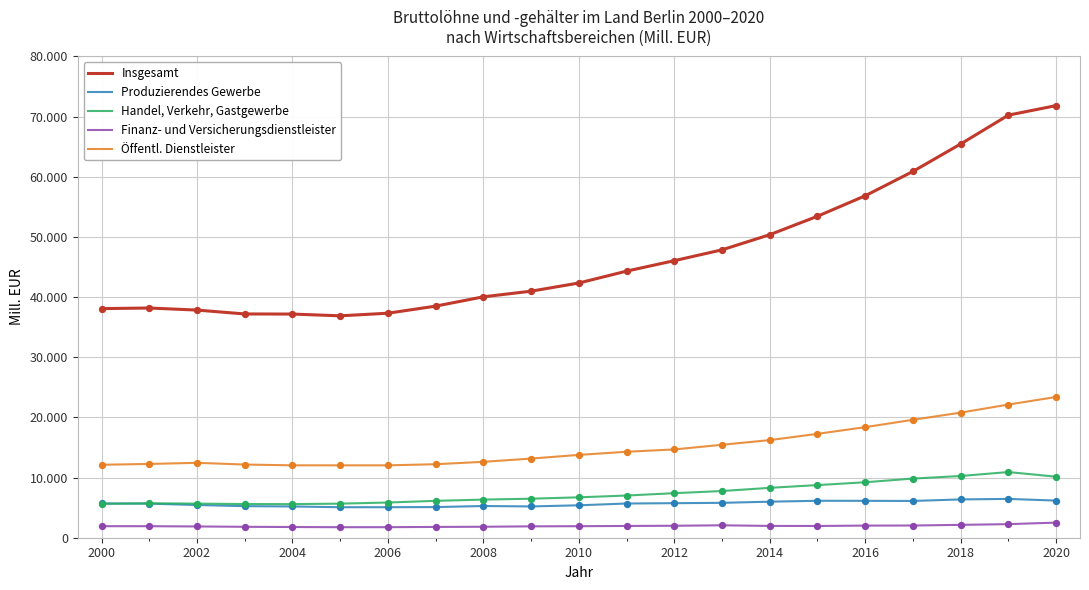

At how many categories does at least one series exceed 29009?

21